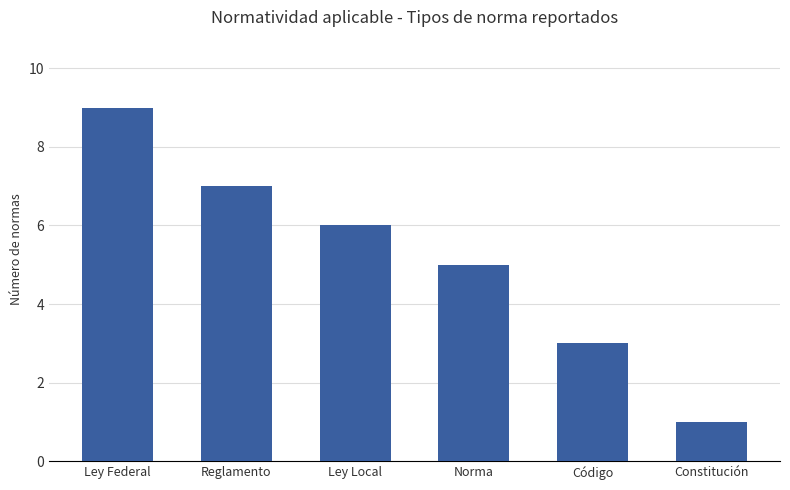

What is the sum of all values?

31